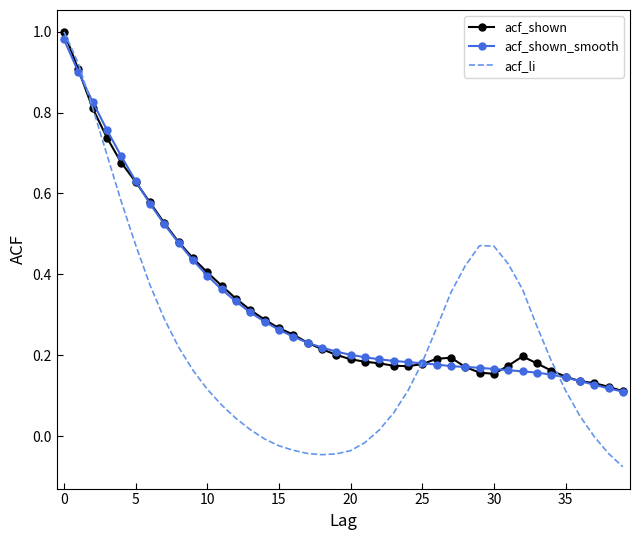

Reading right to left, list all the values displayed in this chart.

acf_shown: 0.1	0.1	0.1	0.1	0.1	0.2	0.2	0.2	0.2	0.2	0.2	0.2	0.2	0.2	0.2	0.2	0.2	0.2	0.2	0.2	0.2	0.2	0.2	0.3	0.3	0.3	0.3	0.3	0.4	0.4	0.4	0.5	0.5	0.6	0.6	0.7	0.7	0.8	0.9	1.0
acf_shown_smooth: 0.1	0.1	0.1	0.1	0.1	0.2	0.2	0.2	0.2	0.2	0.2	0.2	0.2	0.2	0.2	0.2	0.2	0.2	0.2	0.2	0.2	0.2	0.2	0.2	0.3	0.3	0.3	0.3	0.4	0.4	0.4	0.5	0.5	0.6	0.6	0.7	0.8	0.8	0.9	1.0
acf_li: -0.1	-0.0	-0.0	0.1	0.1	0.2	0.3	0.4	0.4	0.5	0.5	0.4	0.4	0.3	0.2	0.1	0.1	0.0	-0.0	-0.0	-0.0	-0.0	-0.0	-0.0	-0.0	-0.0	0.0	0.0	0.1	0.1	0.2	0.2	0.3	0.4	0.5	0.6	0.7	0.8	0.9	1.0